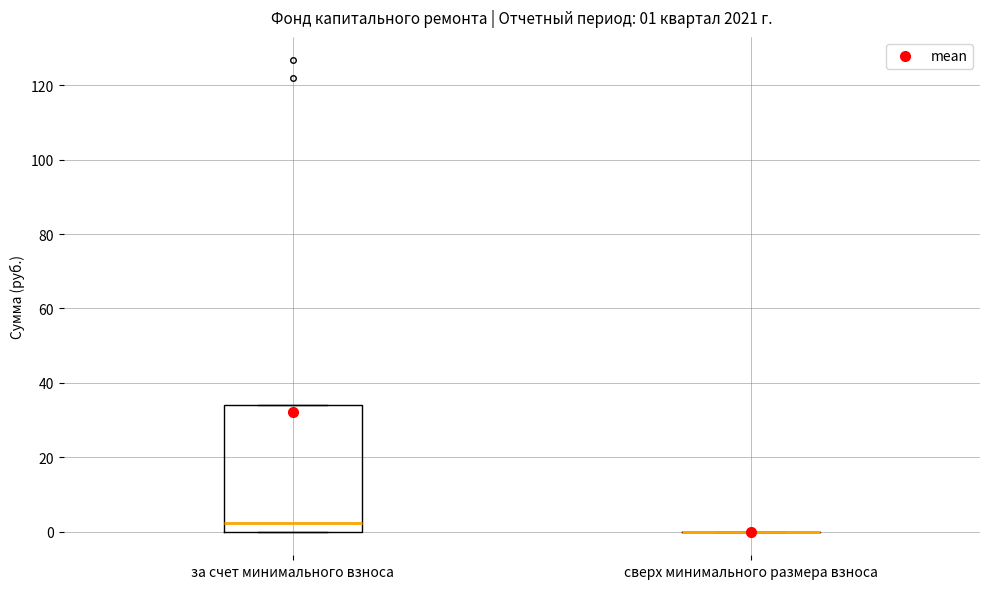

Comparing the boxes themselves (not the whiskers), which one is the tallest?

за счет минимального взноса